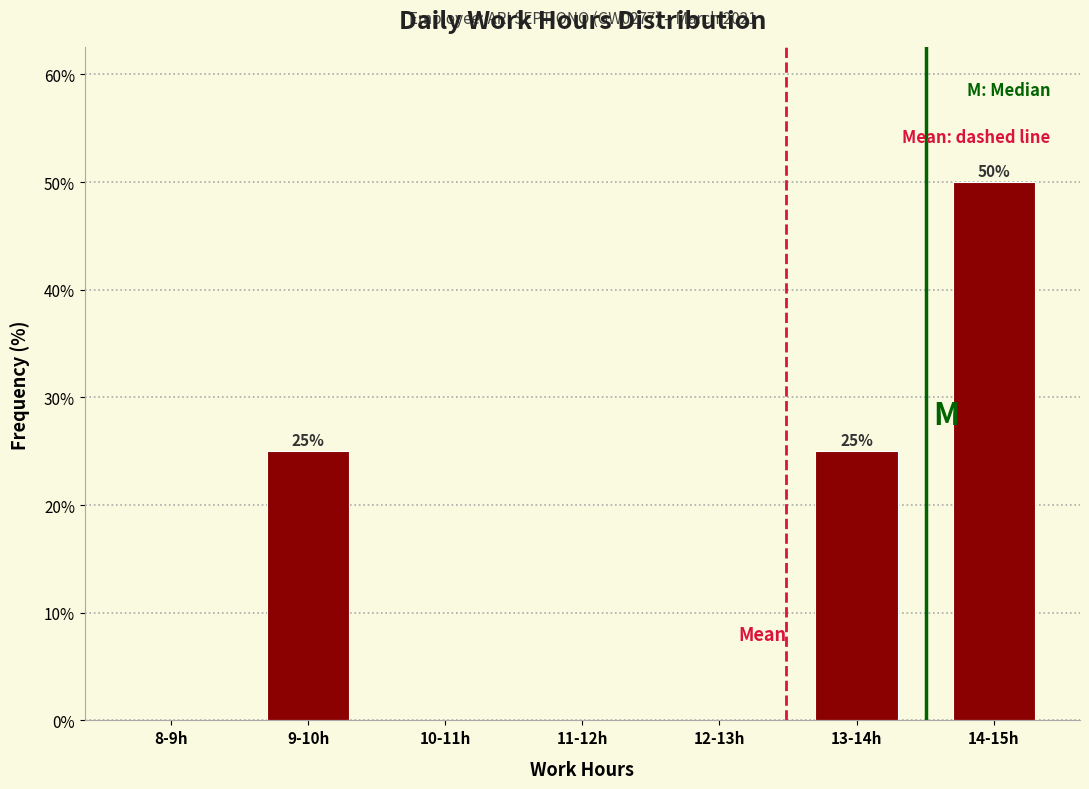

Reading right to left, transcribe all the data shown in this chart.

14-15h=50	13-14h=25	12-13h=0	11-12h=0	10-11h=0	9-10h=25	8-9h=0